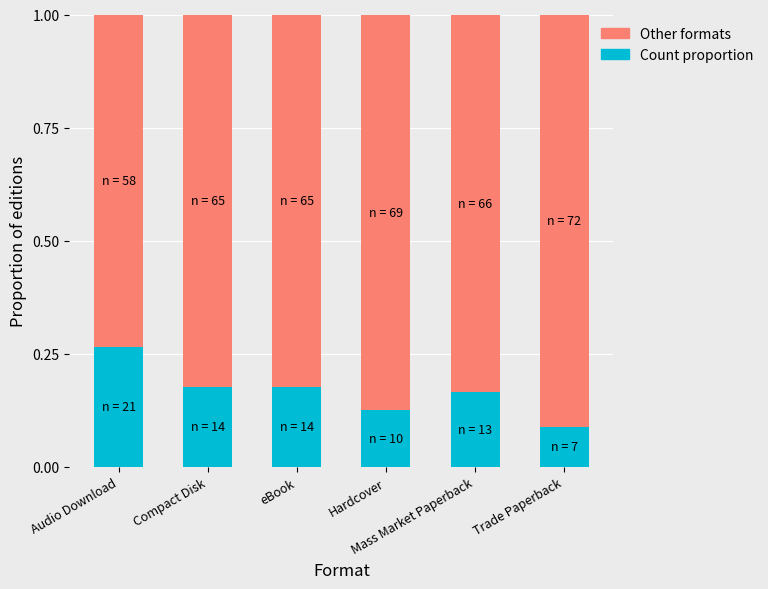

What is the sum of all Count proportion values?

1.0